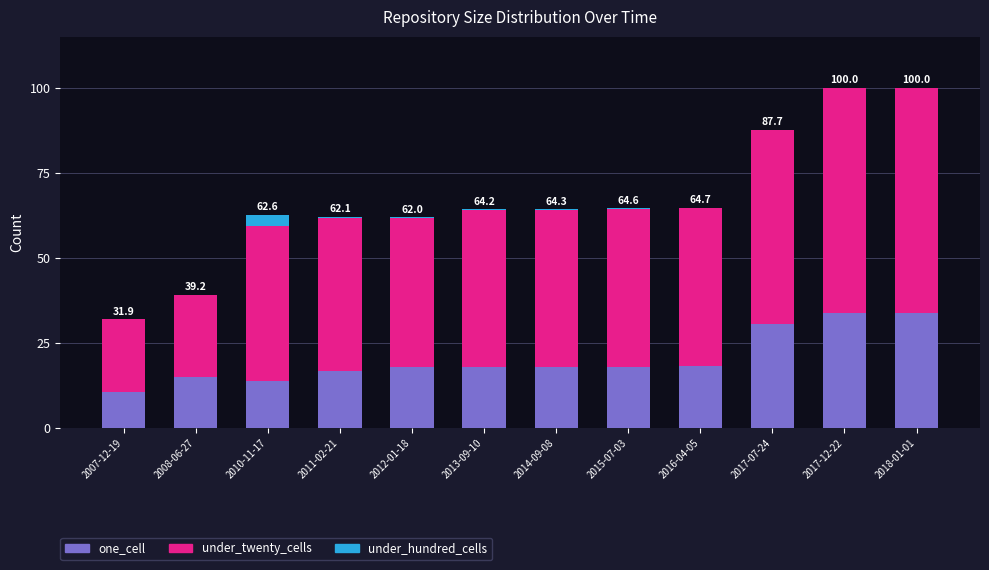

Is it true that one_cell equals 18.1 at 2016-04-05?

True